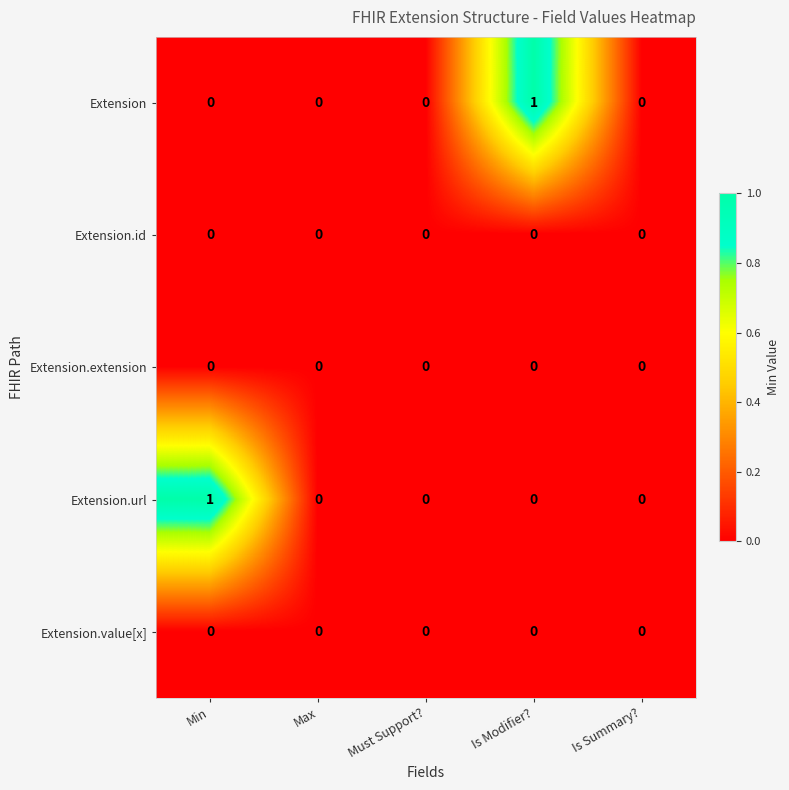

Is the value of Extension at Is Modifier? greater than the value of Extension.id at Max?

Yes